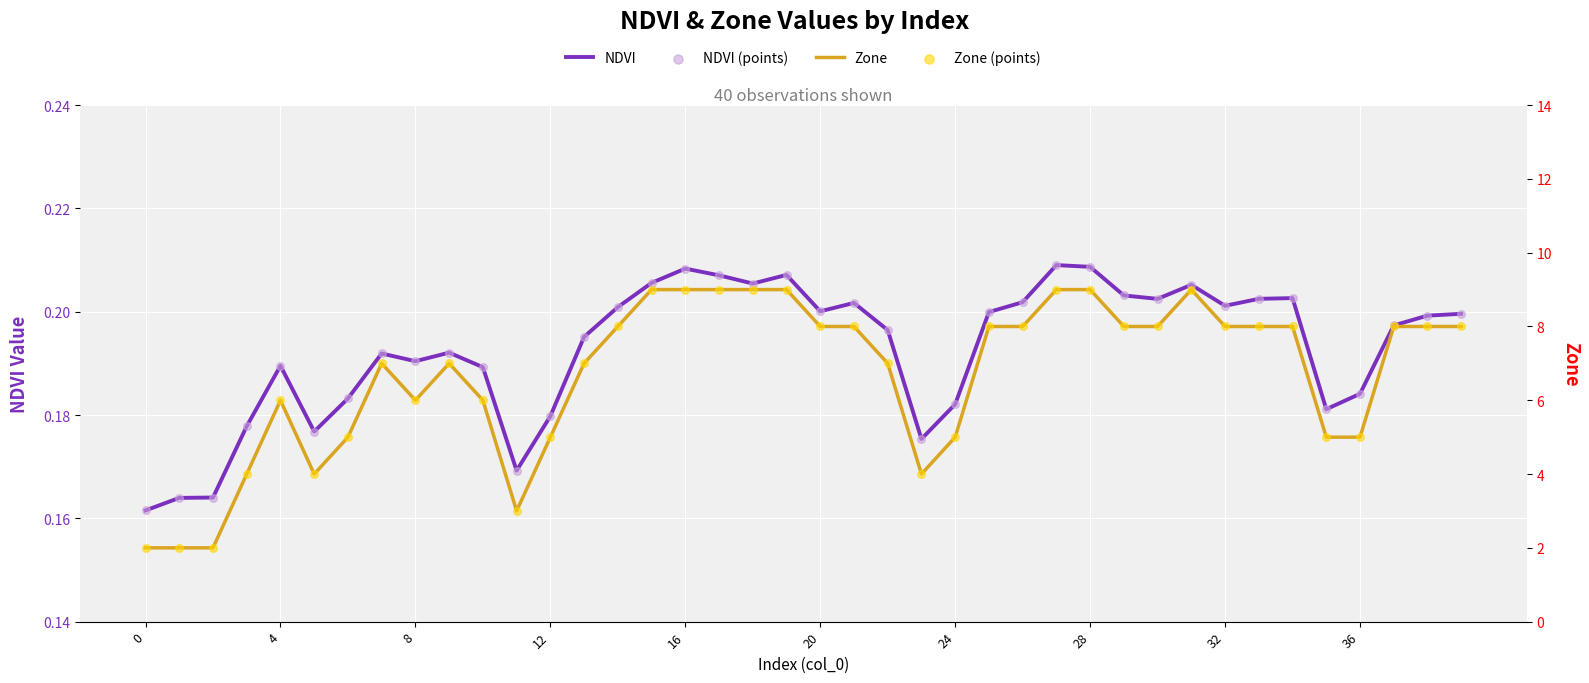

Which series has the widest spread of Y values?

Zone